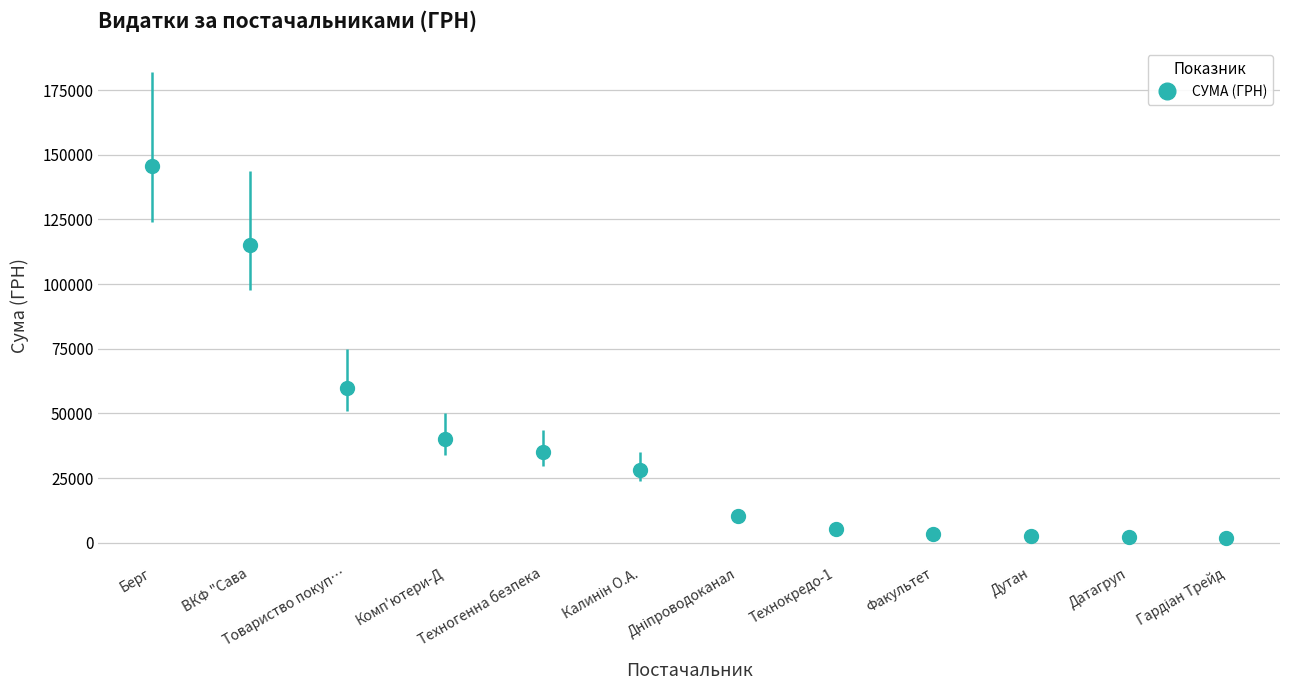

Between Дутан and Берг, which is larger?

Берг